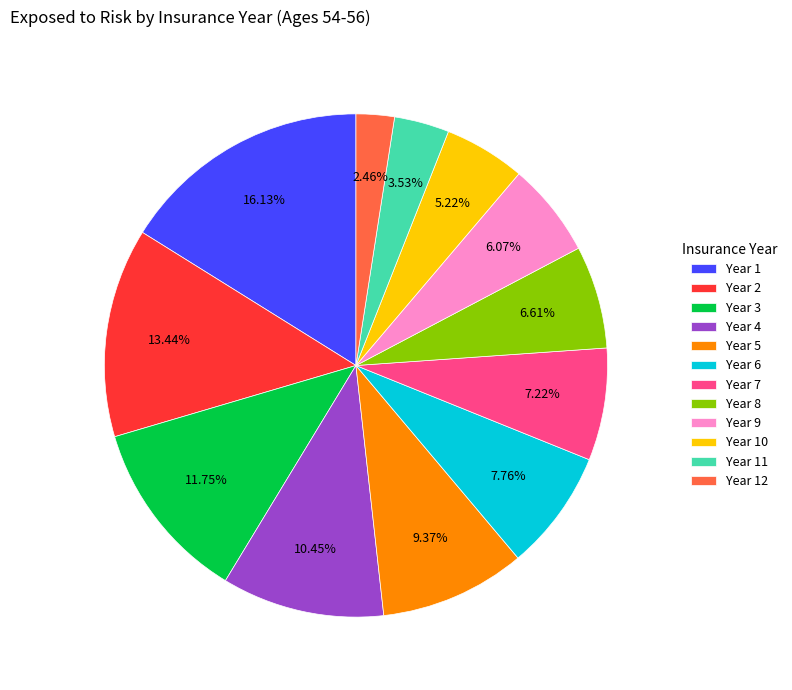

Is there a majority slice in this chart?

No